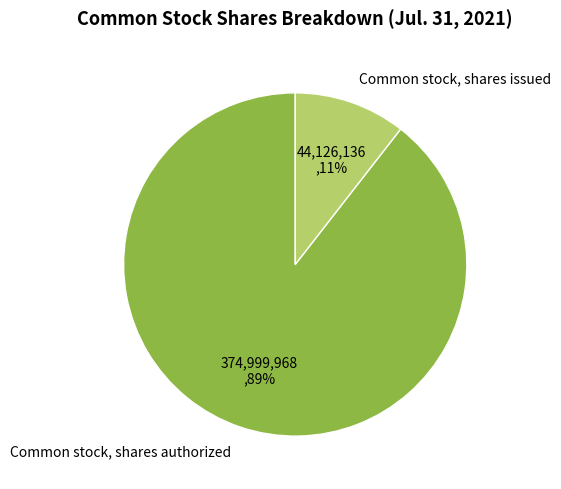

Which slice is the largest?

Common stock, shares authorized